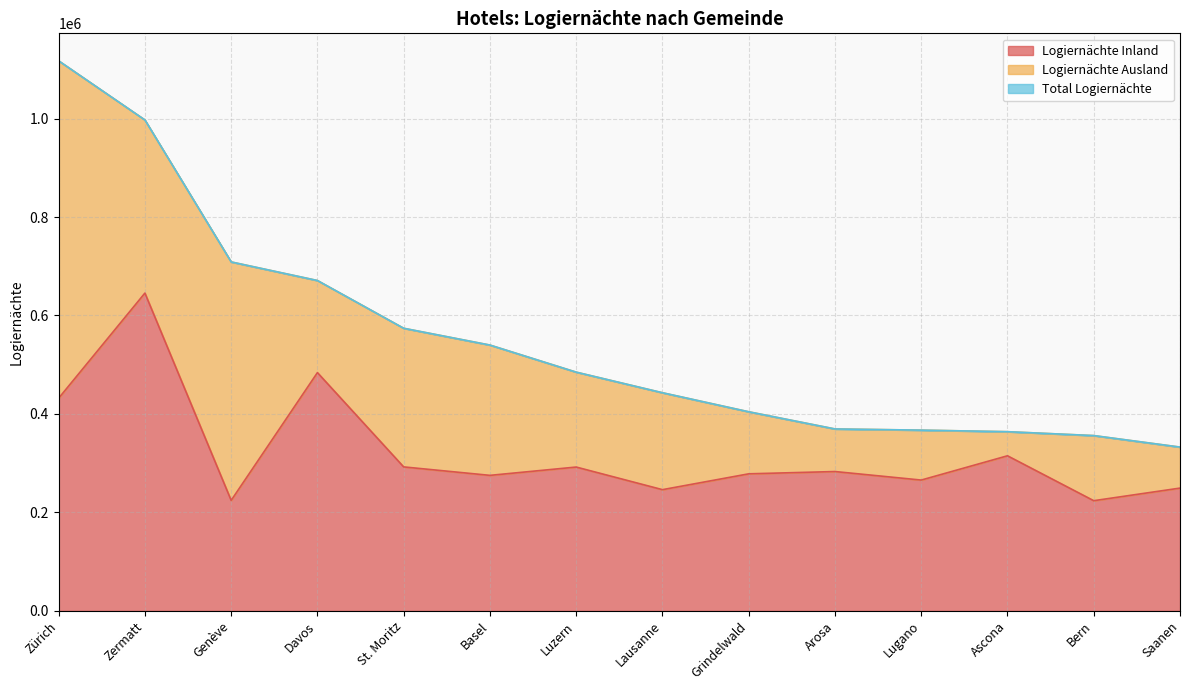

Reading left to right, transcribe all the data shown in this chart.

Logiernächte Inland: Zürich=431961	Zermatt=645494	Genève=224455	Davos=483949	St. Moritz=292418	Basel=275255	Luzern=292131	Lausanne=246205	Grindelwald=278362	Arosa=283017	Lugano=265698	Ascona=314997	Bern=223797	Saanen=249378
Total Logiernächte: Zürich=1117197	Zermatt=997094	Genève=708755	Davos=670995	St. Moritz=574003	Basel=539890	Luzern=484891	Lausanne=443045	Grindelwald=404389	Arosa=369506	Lugano=367102	Ascona=363939	Bern=356038	Saanen=332657